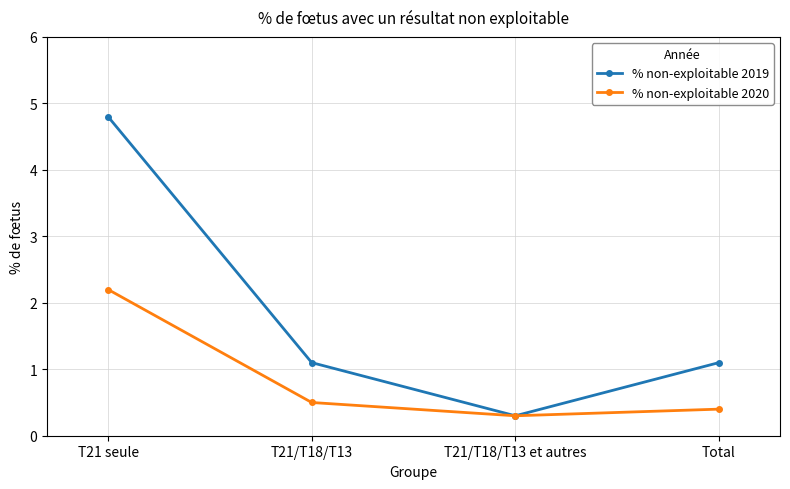

At which label does % non-exploitable 2019 first exceed 1?

T21 seule